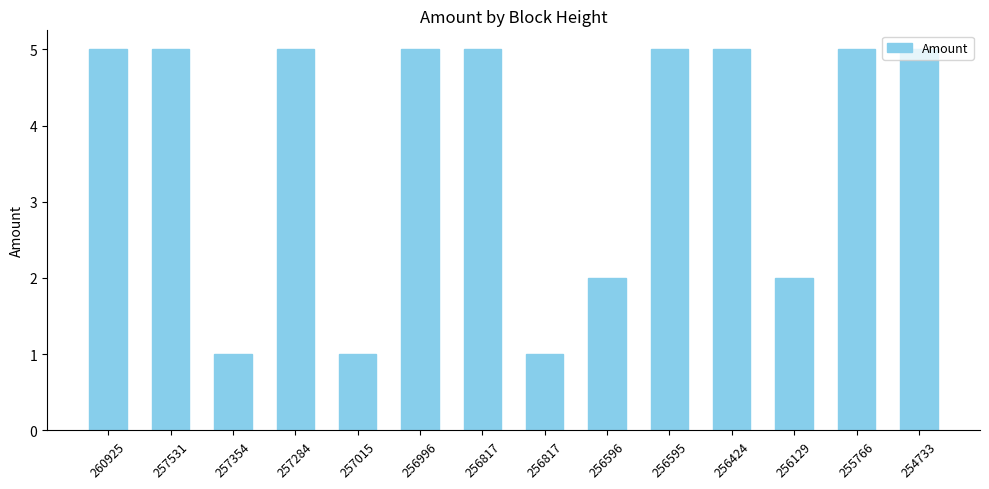

What is the difference between the values at 257015 and 256996?

4